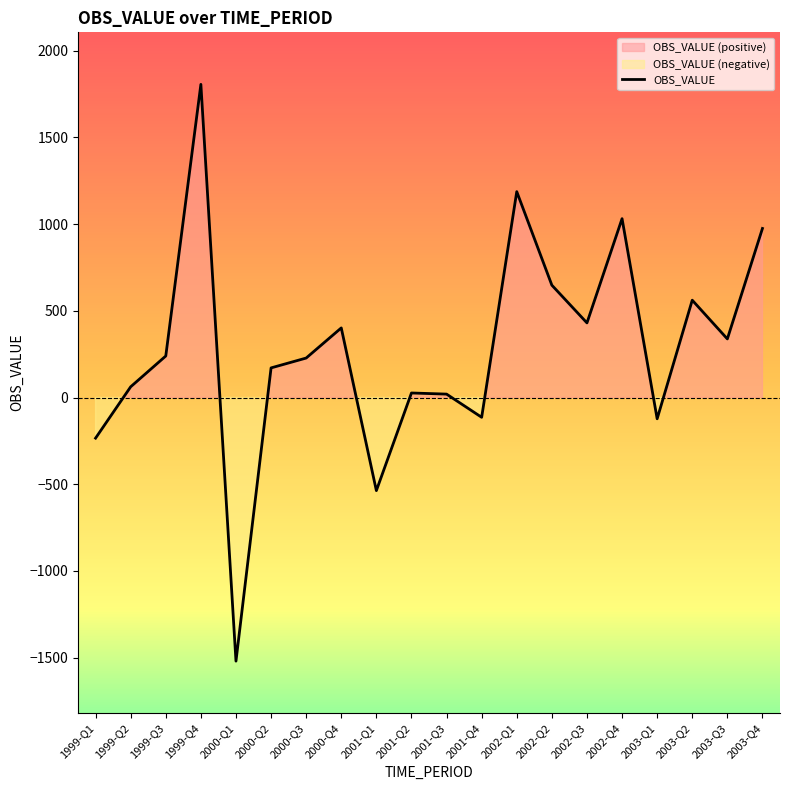

The chart shows a value of 401.2 at 2000-Q4. True or false?

True